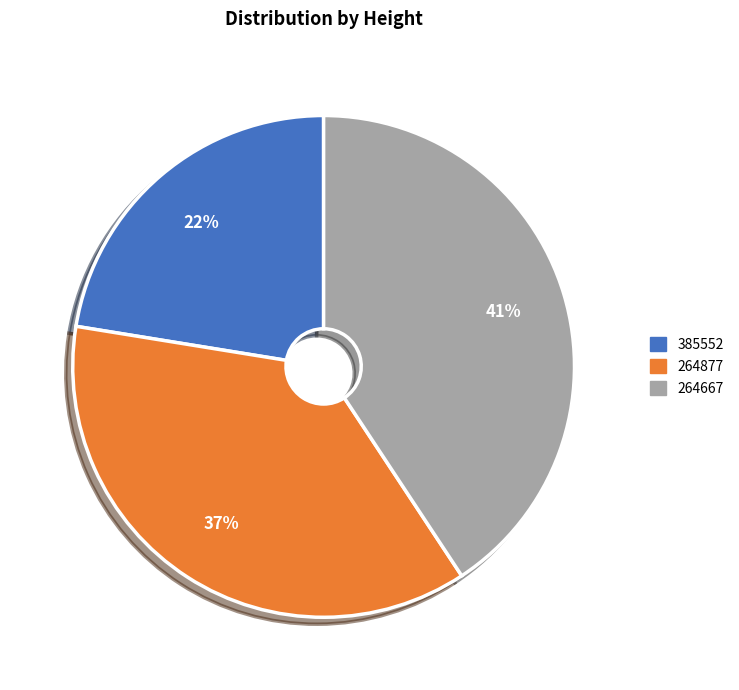

What is the largest slice in the pie chart?

264667